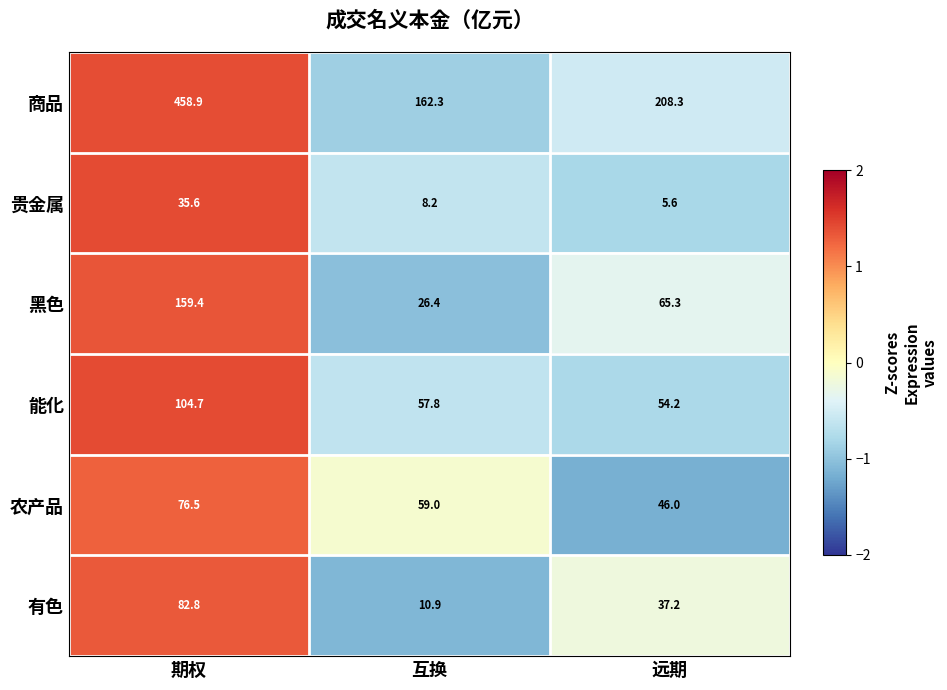

What is the sum of the 贵金属 values at 互换 and 远期?

13.8